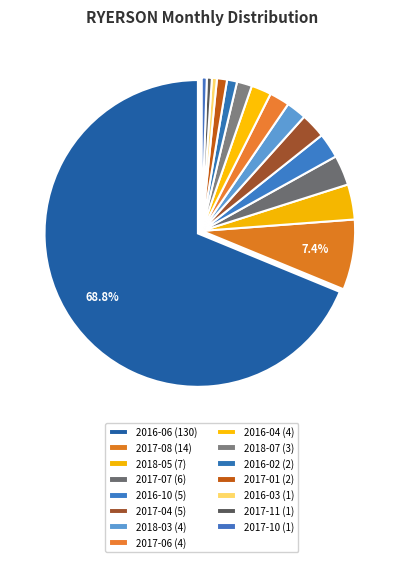

Is it true that 2017-01 is 1% of the pie?

True